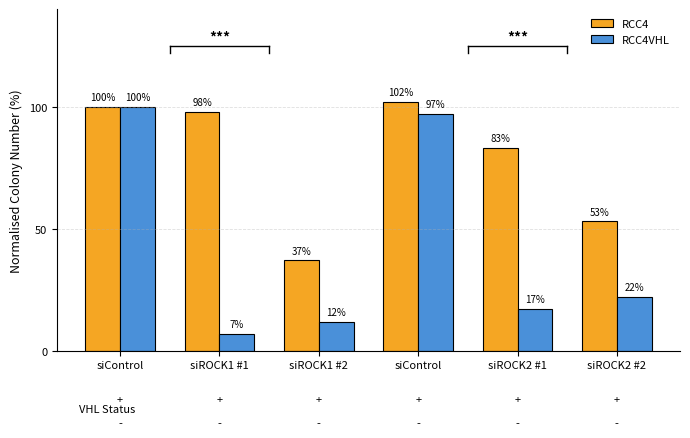

The value of RCC4 at siROCK1 #1 is 0.3. True or false?

False